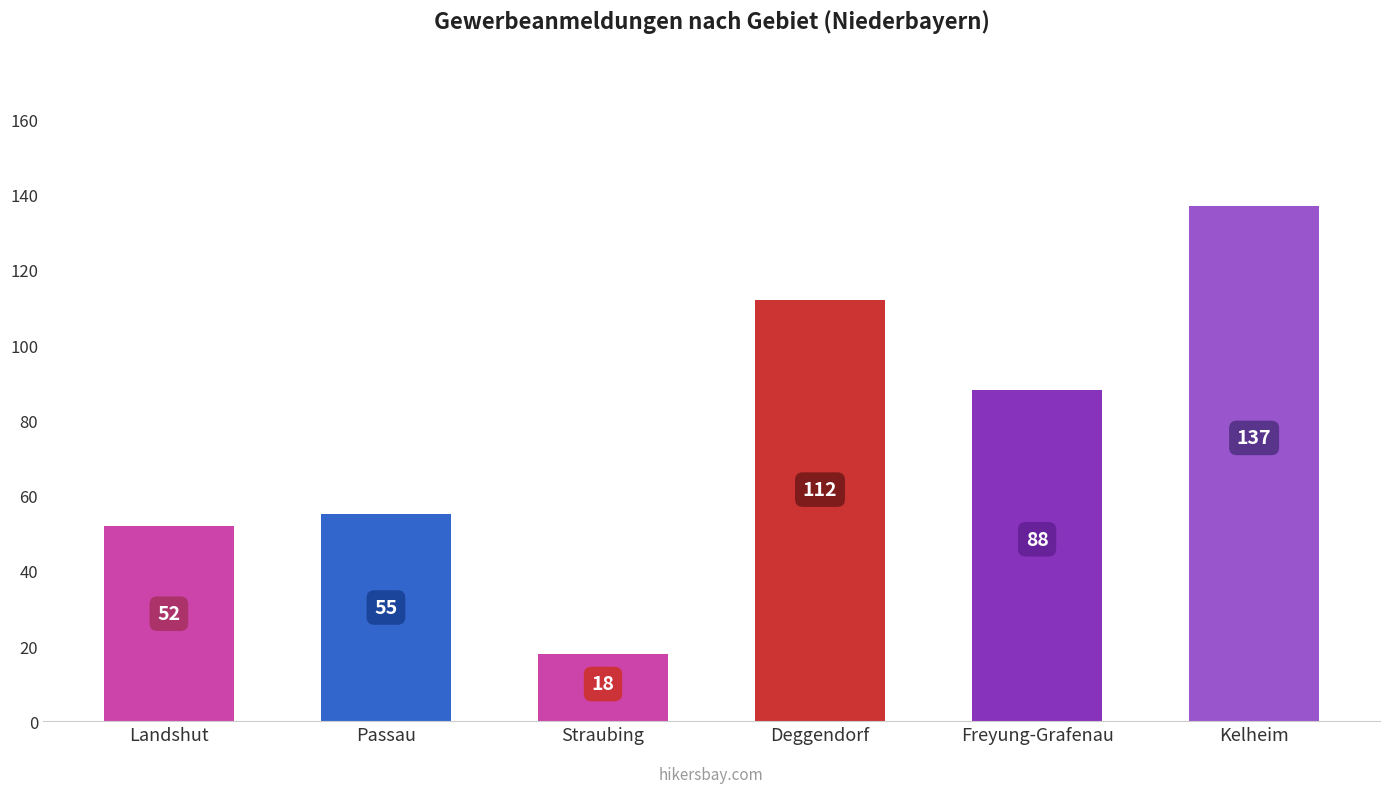

What position from the left is Straubing?

3